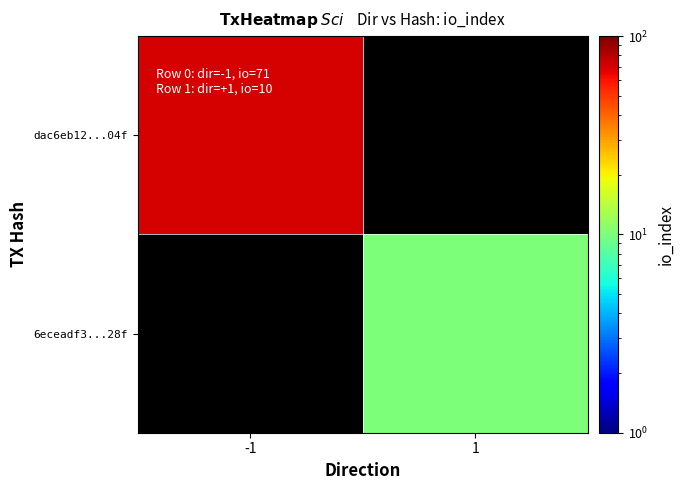

The dac6eb12...04f series shows 112.9 at -1. True or false?

False